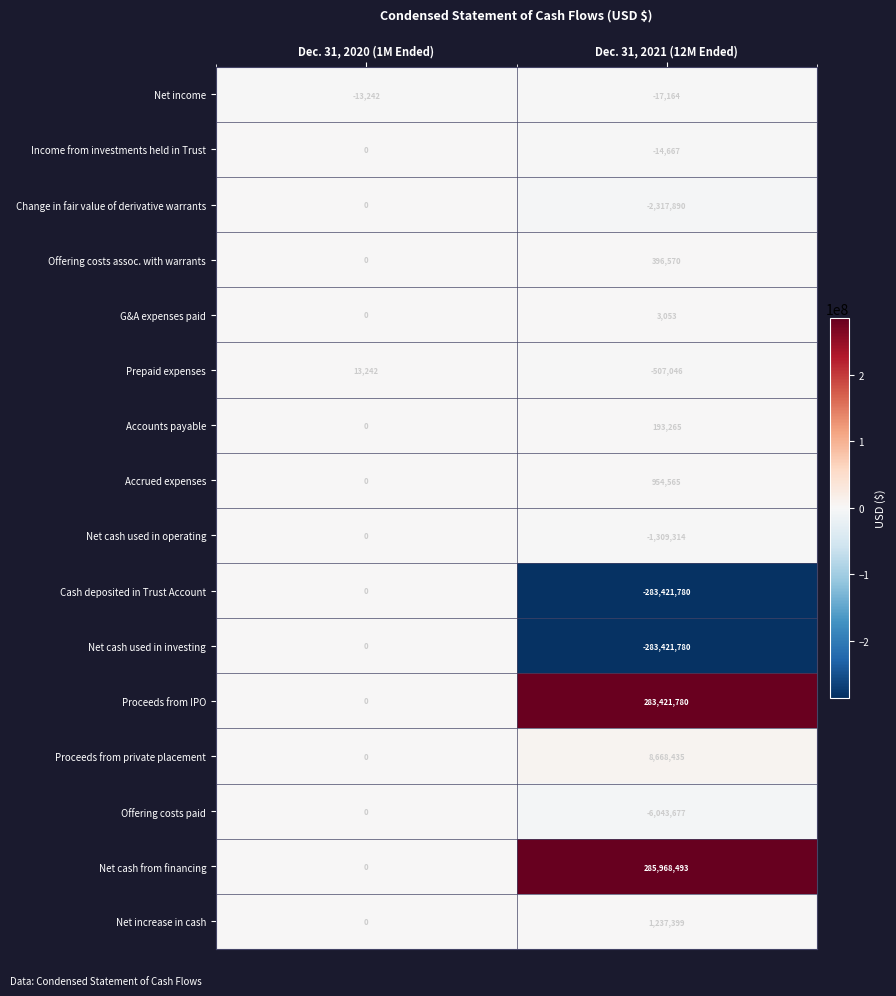

List the labels in order of Income from investments held in Trust value, smallest first.

Dec. 31, 2021 (12M Ended), Dec. 31, 2020 (1M Ended)